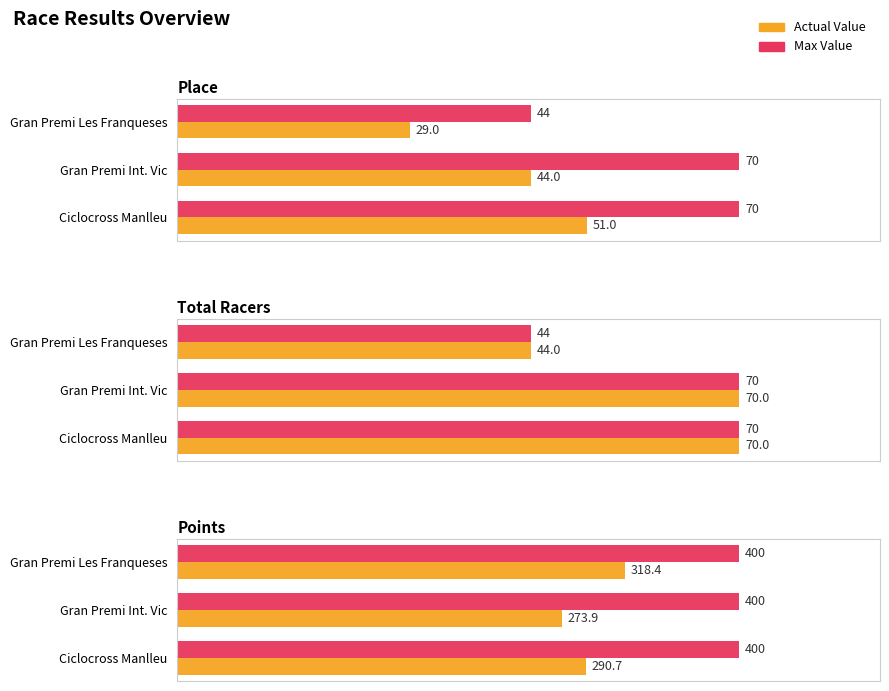

What is the sum of all Total Racers values?

184.0